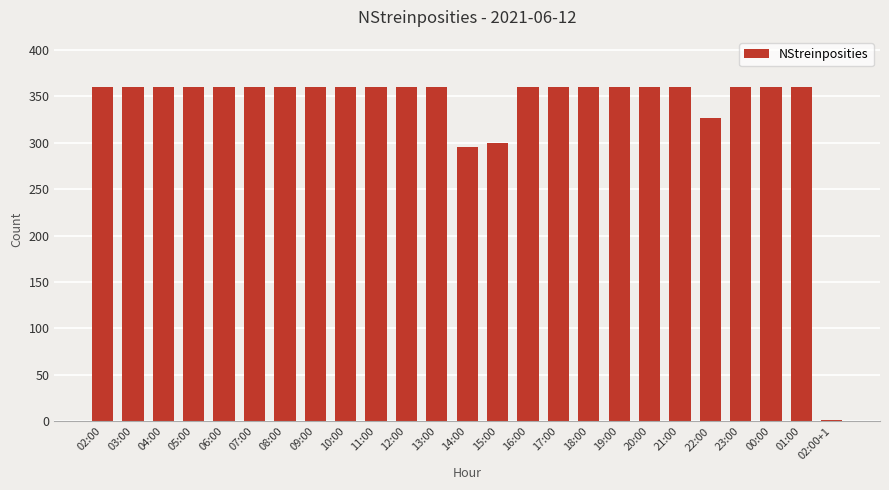

What is the change in value from 15:00 to 22:00?

+27